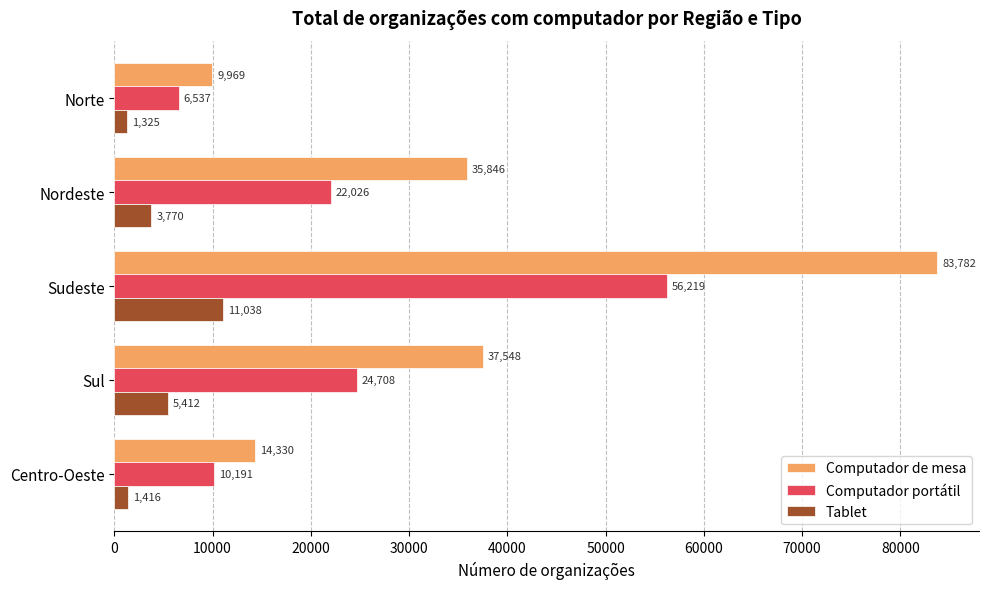

What are all the series names shown in the legend?

Computador de mesa, Computador portátil, Tablet